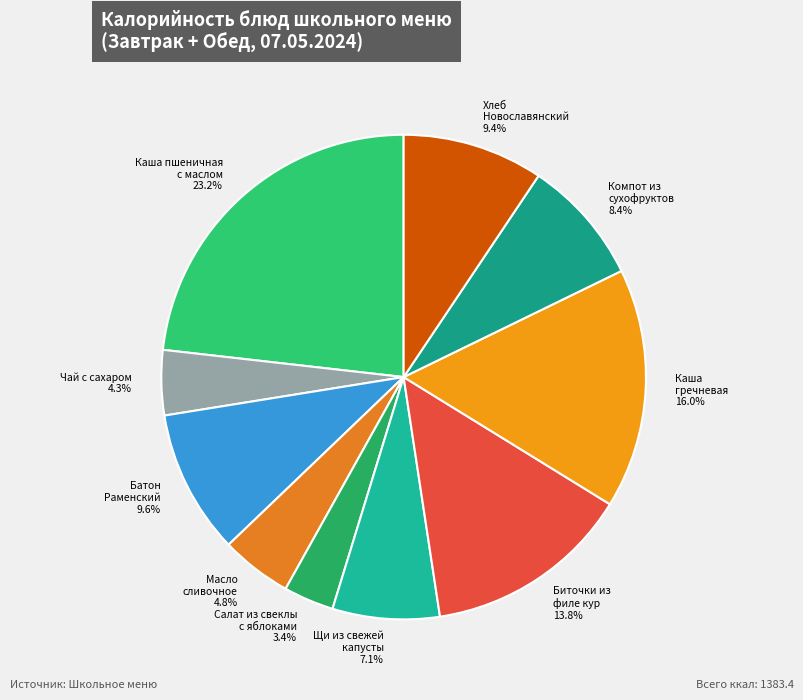

Does any single category account for the majority?

No